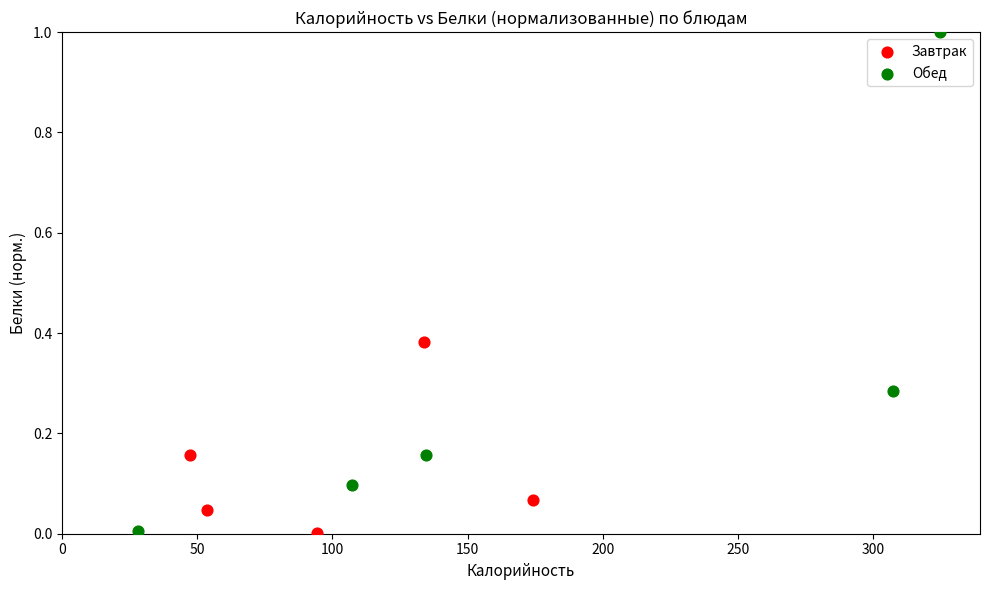

Which series has the widest spread of Y values?

Обед